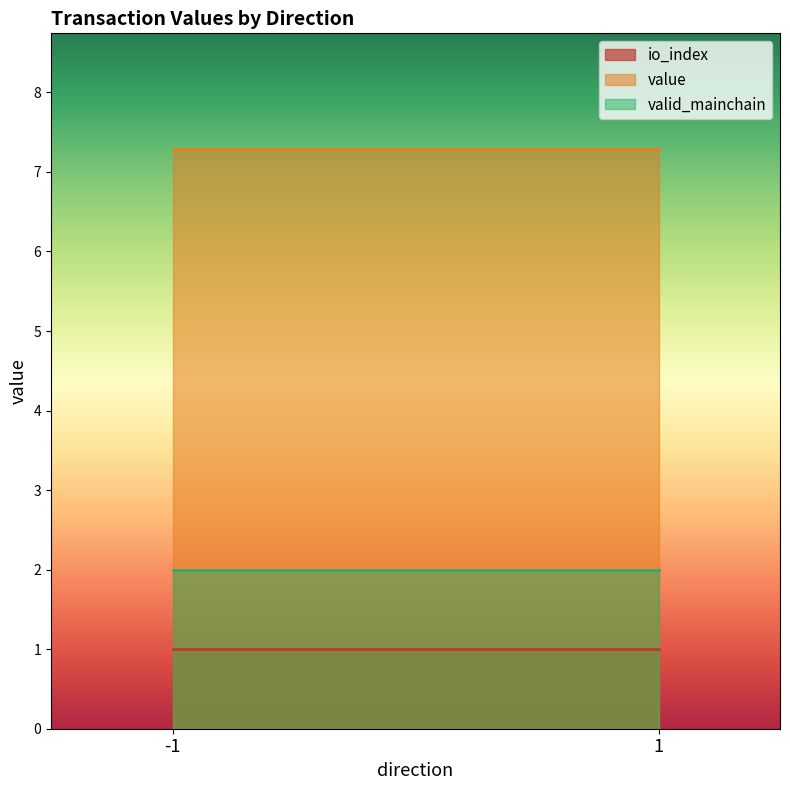

What value does the io_index series have at 1_1?

1.0